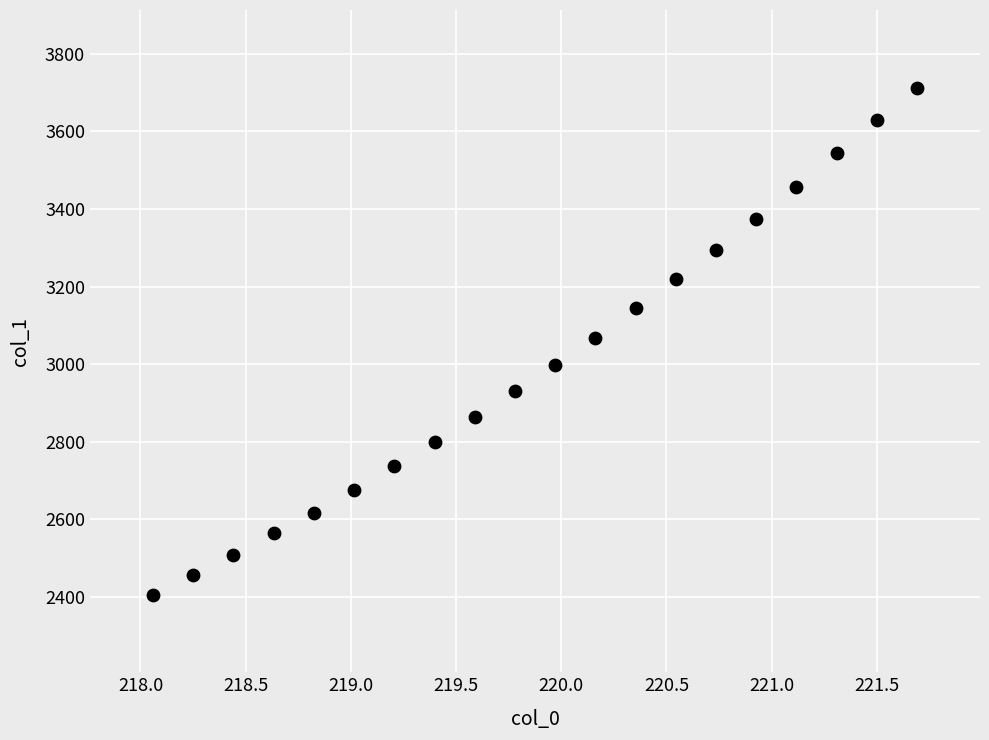

What is the range of Y values (max minus min)?

1307.9